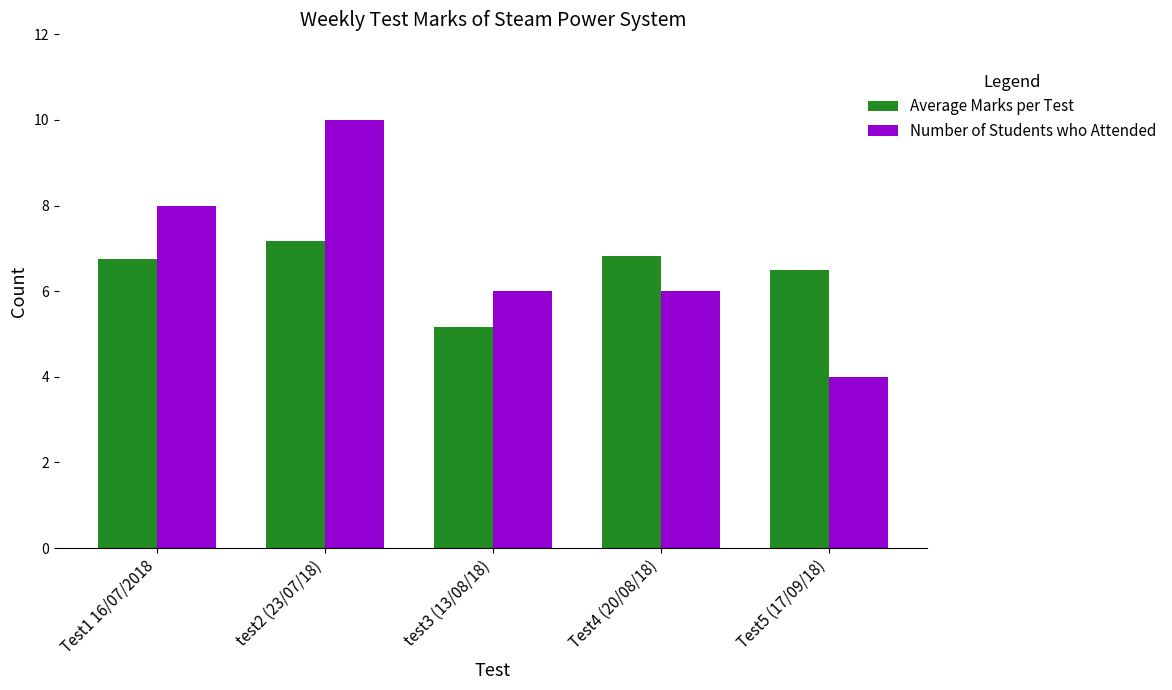

Are the bars horizontal?

No